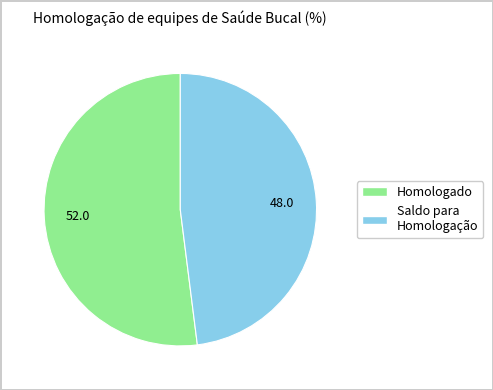

Does any single category account for the majority?

Yes